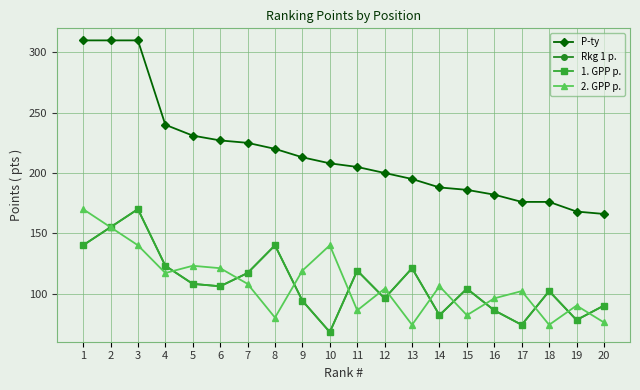

Reading right to left, extract all data points from this chart.

P-ty: 166	168	176	176	182	186	188	195	200	205	208	213	220	225	227	231	240	310	310	310
Rkg 1 p.: 90	78	102	74	86	104	82	121	96	119	68	94	140	117	106	108	123	170	155	140
1. GPP p.: 90	78	102	74	86	104	82	121	96	119	68	94	140	117	106	108	123	170	155	140
2. GPP p.: 76	90	74	102	96	82	106	74	104	86	140	119	80	108	121	123	117	140	155	170